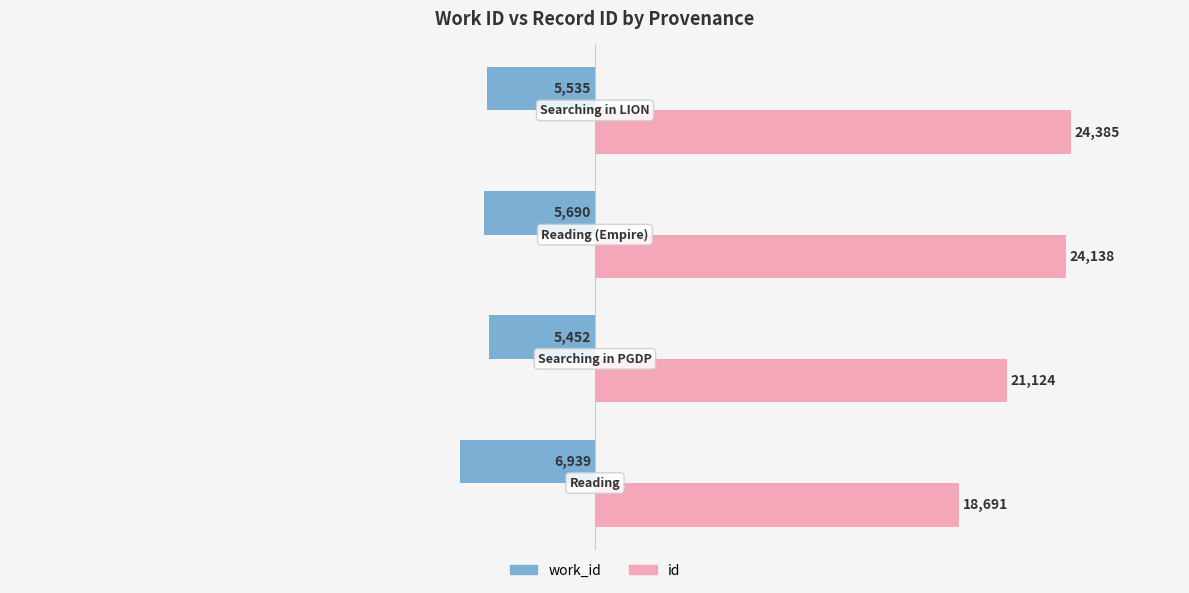

Which series has the largest range (max minus min)?

id